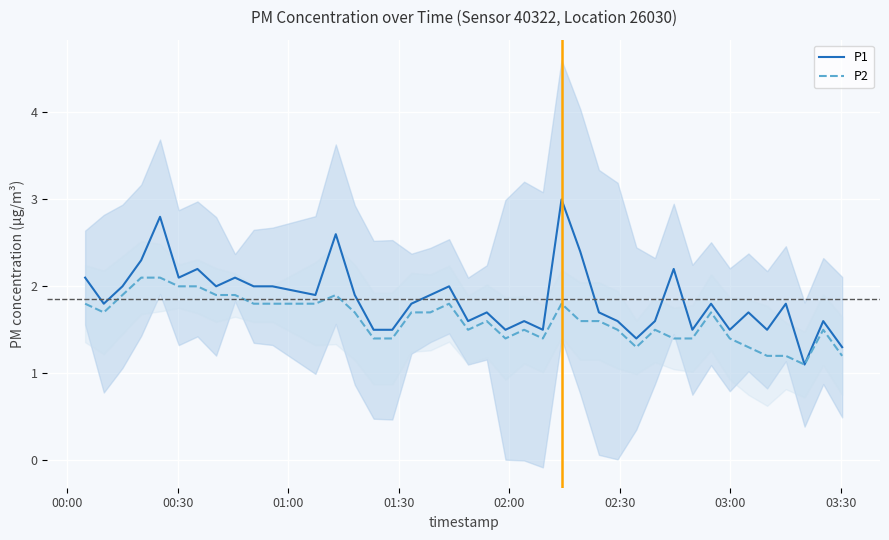

How many interior local valleys does the P2 series have?

6